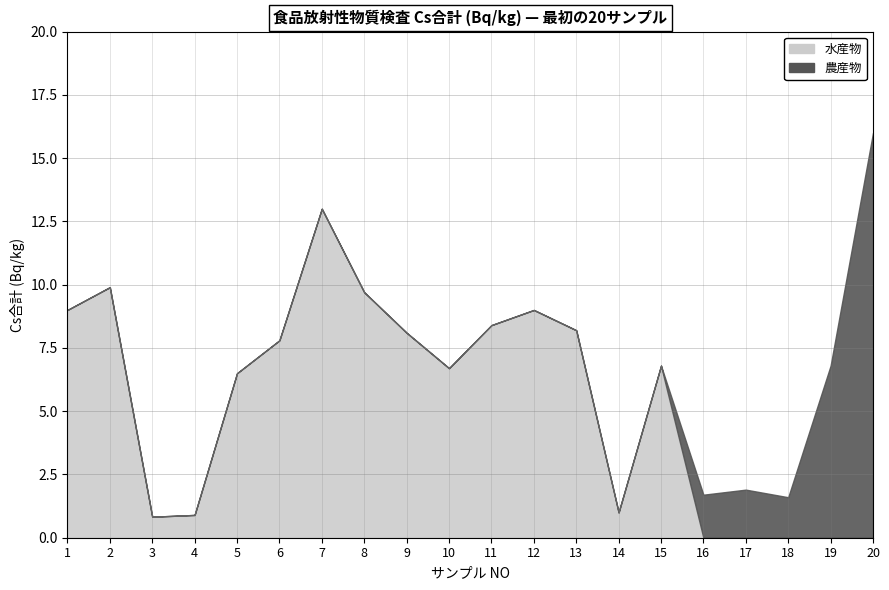

Is it true that 水産物 equals 7.8 at 6?

True